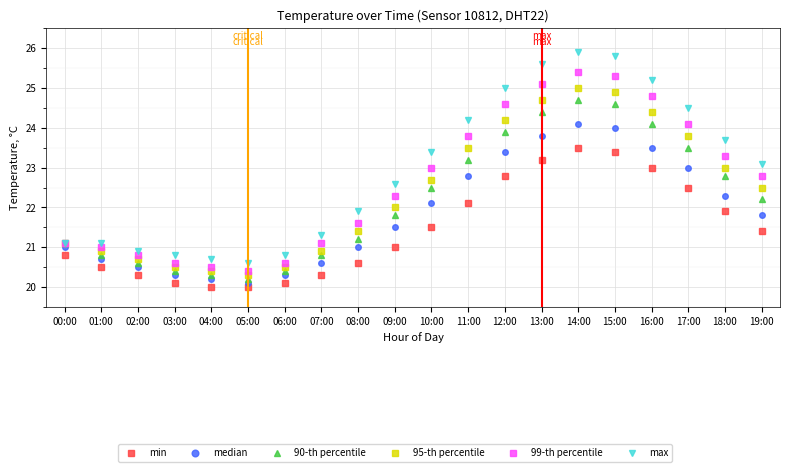

Does the chart have visible grid lines?

Yes